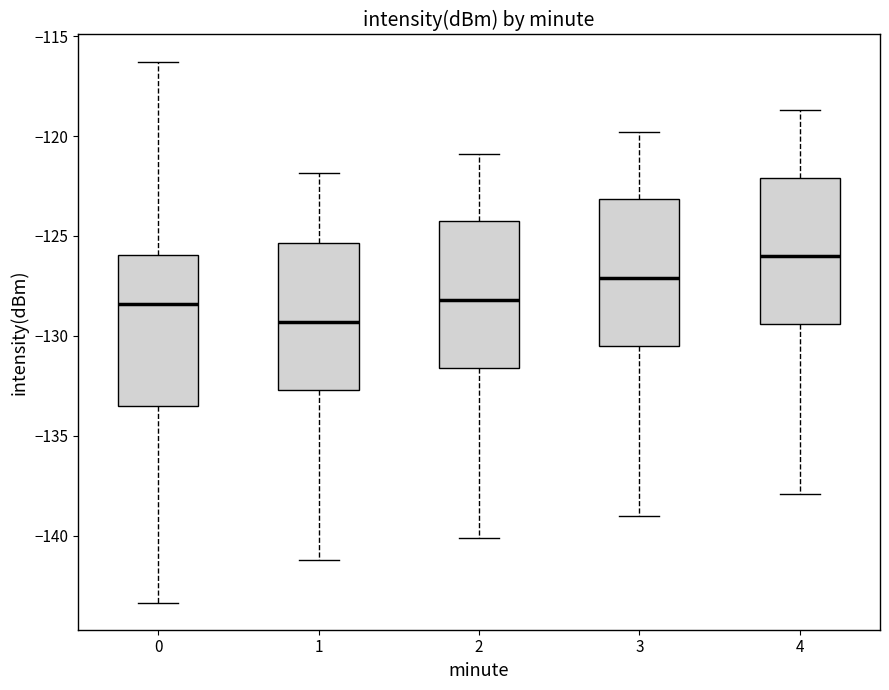

Reading left to right, read every box against the y-axis: the position of its median line, the range the box covers, and the ends of its whiskers. The values are not printed on the chart, so give them approximately, as read against the axis.

0: median -128.5, box -133.5 to -126.0, whiskers -143.5 to -116.5
1: median -129.5, box -132.5 to -125.5, whiskers -141.0 to -122.0
2: median -128.0, box -131.5 to -124.5, whiskers -140.0 to -121.0
3: median -127.0, box -130.5 to -123.0, whiskers -139.0 to -120.0
4: median -126.0, box -129.5 to -122.0, whiskers -138.0 to -118.5